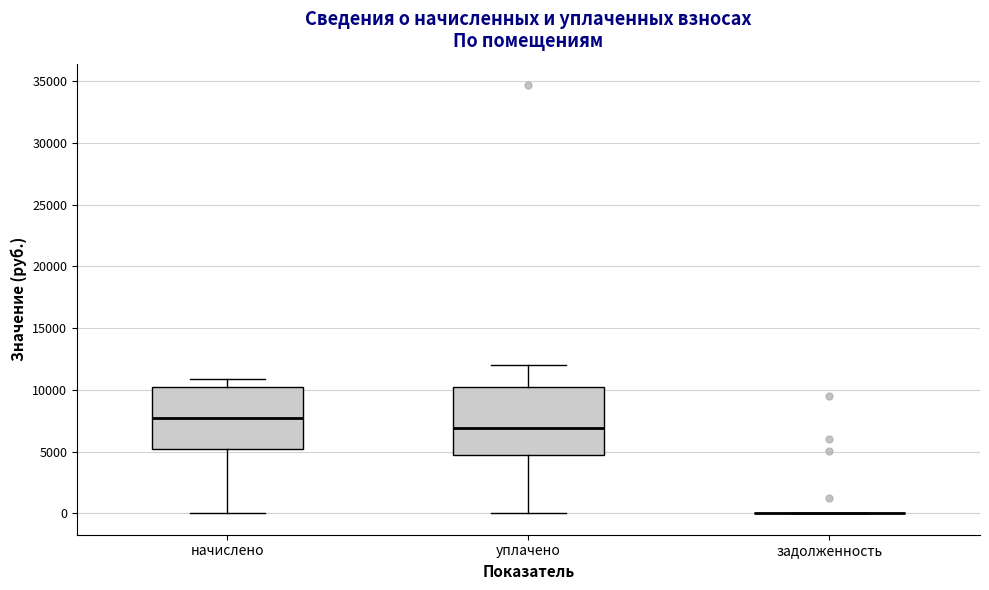

Reading left to right, transcribe this box plot: for each box, give where its median line is, the range the box spans, and where its two whiskers end, as read against the y-axis. The values are not printed on the chart, so give them approximately, as read against the axis.

начислено: median 7500, box 5000 to 10500, whiskers 0 to 11000
уплачено: median 7000, box 4500 to 10500, whiskers 0 to 12000
задолженность: box collapsed to a line at 0, whiskers 0 to 0